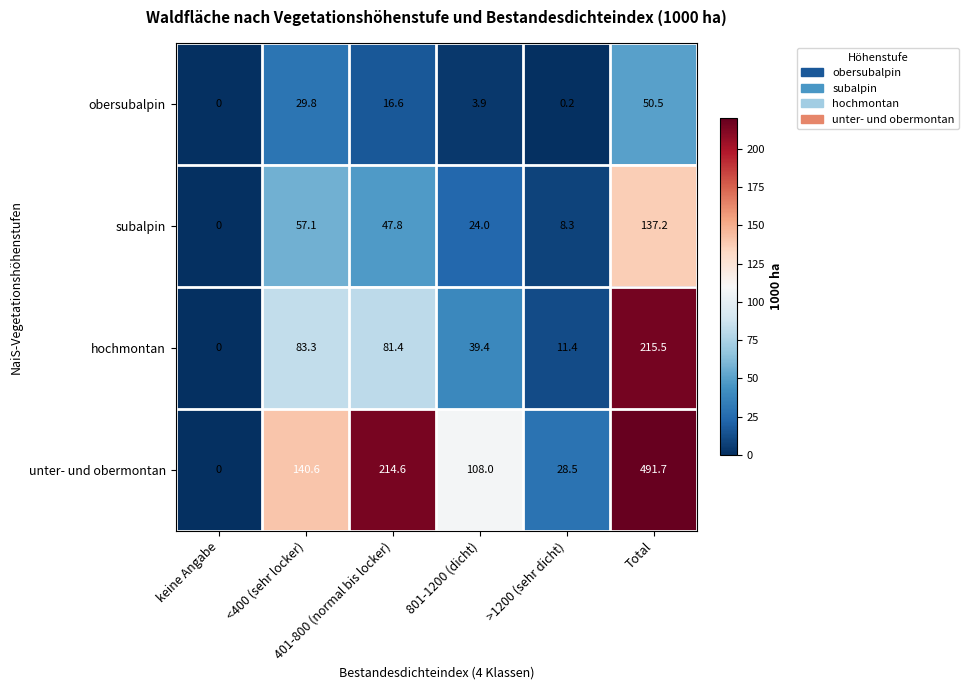

What is the highest value of the obersubalpin series?

50.5